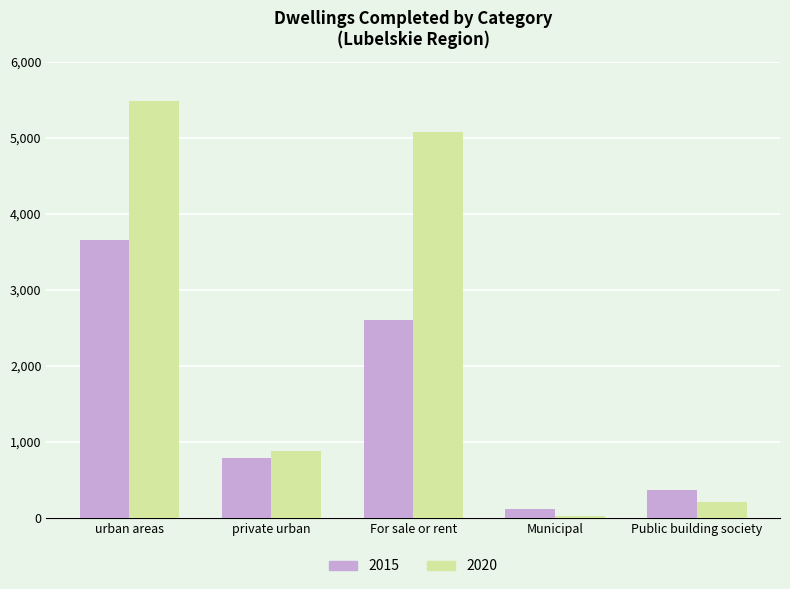

Reading left to right, transcribe all the data shown in this chart.

2015: 3651	786	2606	118	366
2020: 5492	882	5082	25	203